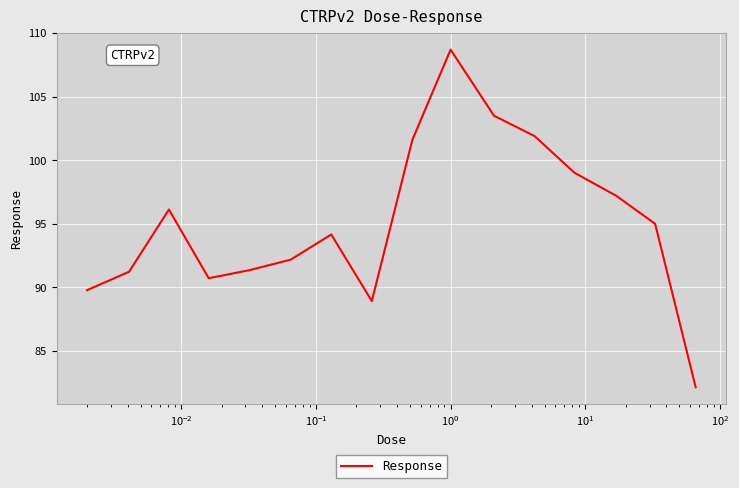

What is the difference between the maximum and minimum values?

26.6